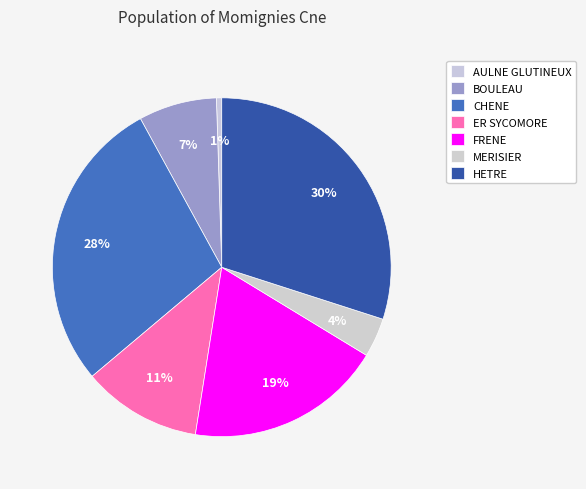

Count the number of slices in the pie.

7